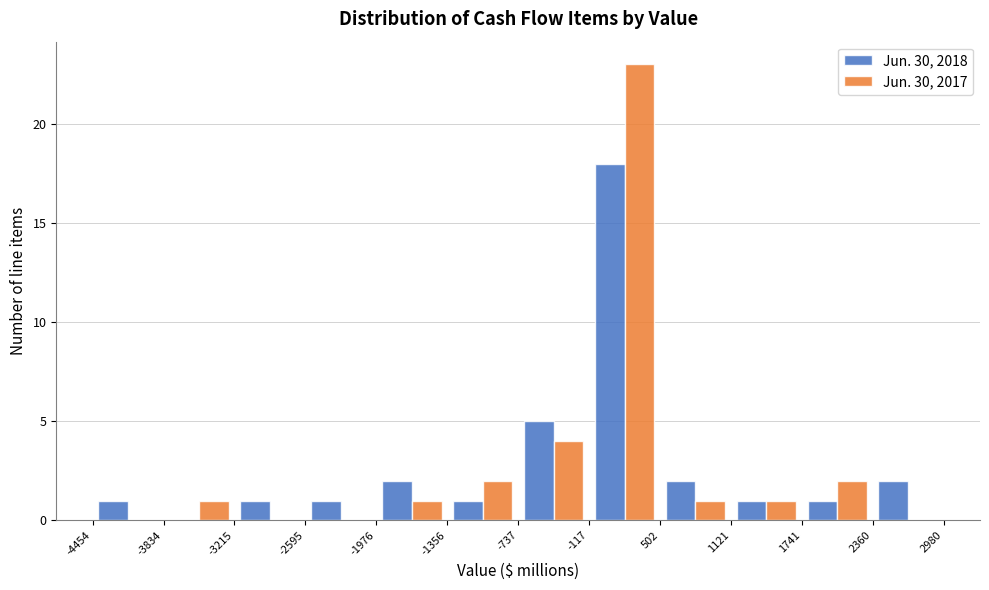

Reading left to right, list every range on the x-axis with the height of the bar of each series over it. The values are not printed on the chart, so give them approximately, as read against the axis.

-4454 to -3834: Jun. 30, 2018=1	Jun. 30, 2017=0
-3834 to -3215: Jun. 30, 2018=0	Jun. 30, 2017=1
-3215 to -2595: Jun. 30, 2018=1	Jun. 30, 2017=0
-2595 to -1976: Jun. 30, 2018=1	Jun. 30, 2017=0
-1976 to -1356: Jun. 30, 2018=2	Jun. 30, 2017=1
-1356 to -737: Jun. 30, 2018=1	Jun. 30, 2017=2
-737 to -117: Jun. 30, 2018=5	Jun. 30, 2017=4
-117 to 502: Jun. 30, 2018=18	Jun. 30, 2017=23
502 to 1121: Jun. 30, 2018=2	Jun. 30, 2017=1
1121 to 1741: Jun. 30, 2018=1	Jun. 30, 2017=1
1741 to 2360: Jun. 30, 2018=1	Jun. 30, 2017=2
2360 to 2980: Jun. 30, 2018=2	Jun. 30, 2017=0